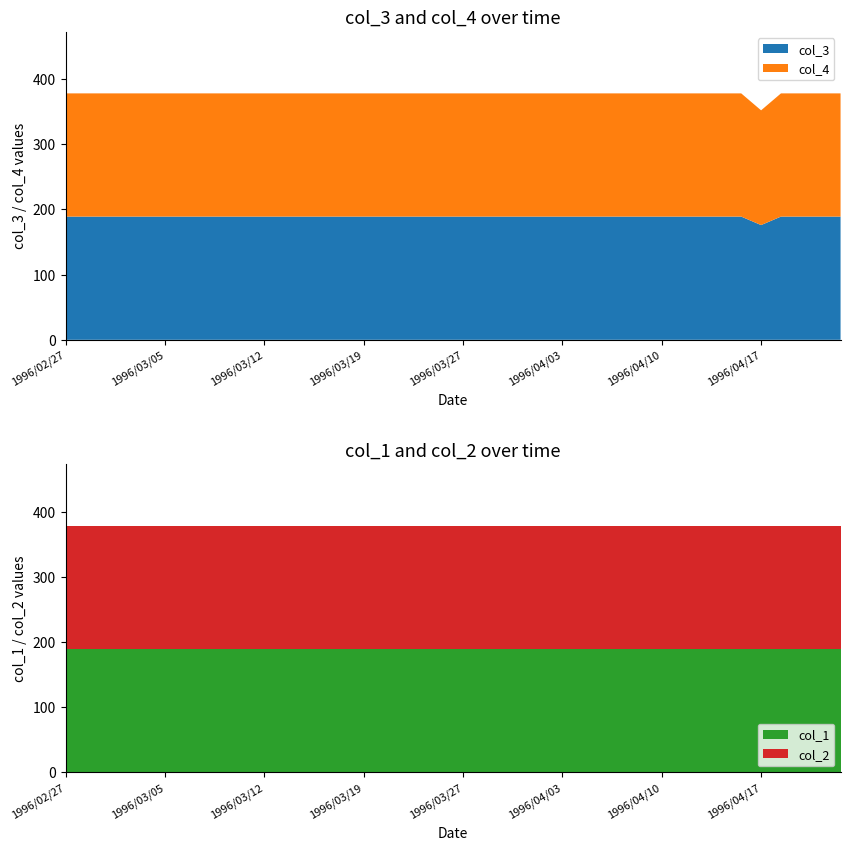

Reading right to left, list all the values displayed in this chart.

col_1: 1996/04/23=189	1996/04/22=189	1996/04/19=189	1996/04/18=189	1996/04/17=189	1996/04/16=189	1996/04/15=189	1996/04/12=189	1996/04/11=189	1996/04/10=189	1996/04/09=189	1996/04/08=189	1996/04/05=189	1996/04/04=189	1996/04/03=189	1996/04/02=189	1996/04/01=189	1996/03/29=189	1996/03/28=189	1996/03/27=189	1996/03/26=189	1996/03/25=189	1996/03/22=189	1996/03/21=189	1996/03/19=189	1996/03/18=189	1996/03/15=189	1996/03/14=189	1996/03/13=189	1996/03/12=189	1996/03/11=189	1996/03/08=189	1996/03/07=189	1996/03/06=189	1996/03/05=189	1996/03/04=189	1996/03/01=189	1996/02/29=189	1996/02/28=189	1996/02/27=189
col_2: 1996/04/23=189	1996/04/22=189	1996/04/19=189	1996/04/18=189	1996/04/17=189	1996/04/16=189	1996/04/15=189	1996/04/12=189	1996/04/11=189	1996/04/10=189	1996/04/09=189	1996/04/08=189	1996/04/05=189	1996/04/04=189	1996/04/03=189	1996/04/02=189	1996/04/01=189	1996/03/29=189	1996/03/28=189	1996/03/27=189	1996/03/26=189	1996/03/25=189	1996/03/22=189	1996/03/21=189	1996/03/19=189	1996/03/18=189	1996/03/15=189	1996/03/14=189	1996/03/13=189	1996/03/12=189	1996/03/11=189	1996/03/08=189	1996/03/07=189	1996/03/06=189	1996/03/05=189	1996/03/04=189	1996/03/01=189	1996/02/29=189	1996/02/28=189	1996/02/27=189
col_3: 1996/04/23=189	1996/04/22=189	1996/04/19=189	1996/04/18=189	1996/04/17=176	1996/04/16=189	1996/04/15=189	1996/04/12=189	1996/04/11=189	1996/04/10=189	1996/04/09=189	1996/04/08=189	1996/04/05=189	1996/04/04=189	1996/04/03=189	1996/04/02=189	1996/04/01=189	1996/03/29=189	1996/03/28=189	1996/03/27=189	1996/03/26=189	1996/03/25=189	1996/03/22=189	1996/03/21=189	1996/03/19=189	1996/03/18=189	1996/03/15=189	1996/03/14=189	1996/03/13=189	1996/03/12=189	1996/03/11=189	1996/03/08=189	1996/03/07=189	1996/03/06=189	1996/03/05=189	1996/03/04=189	1996/03/01=189	1996/02/29=189	1996/02/28=189	1996/02/27=189
col_4: 1996/04/23=189	1996/04/22=189	1996/04/19=189	1996/04/18=189	1996/04/17=176	1996/04/16=189	1996/04/15=189	1996/04/12=189	1996/04/11=189	1996/04/10=189	1996/04/09=189	1996/04/08=189	1996/04/05=189	1996/04/04=189	1996/04/03=189	1996/04/02=189	1996/04/01=189	1996/03/29=189	1996/03/28=189	1996/03/27=189	1996/03/26=189	1996/03/25=189	1996/03/22=189	1996/03/21=189	1996/03/19=189	1996/03/18=189	1996/03/15=189	1996/03/14=189	1996/03/13=189	1996/03/12=189	1996/03/11=189	1996/03/08=189	1996/03/07=189	1996/03/06=189	1996/03/05=189	1996/03/04=189	1996/03/01=189	1996/02/29=189	1996/02/28=189	1996/02/27=189